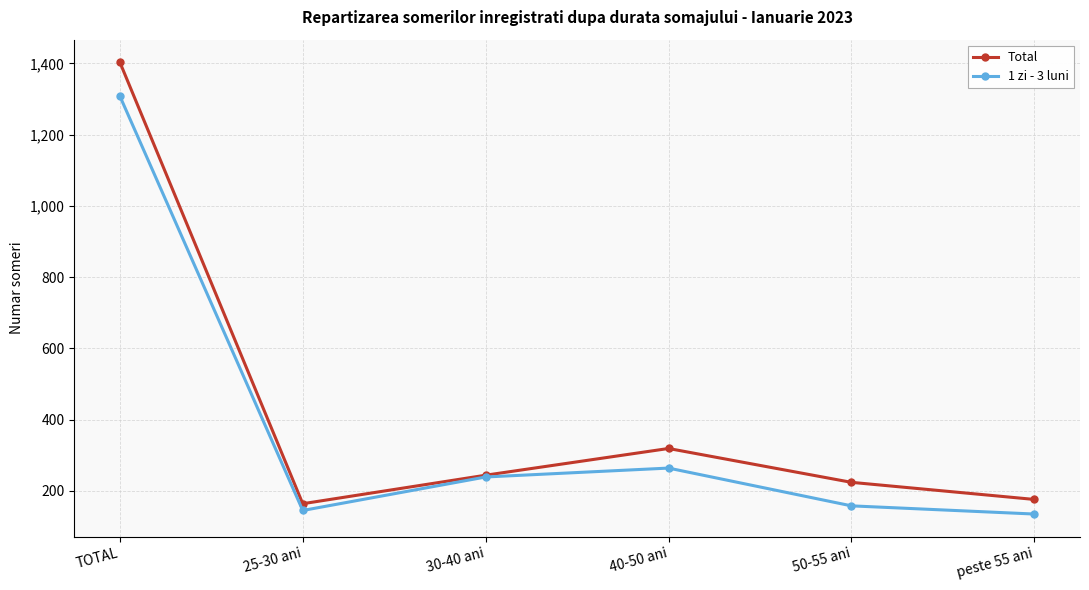

True or false: Total has a value of 164 at 25-30 ani.

True